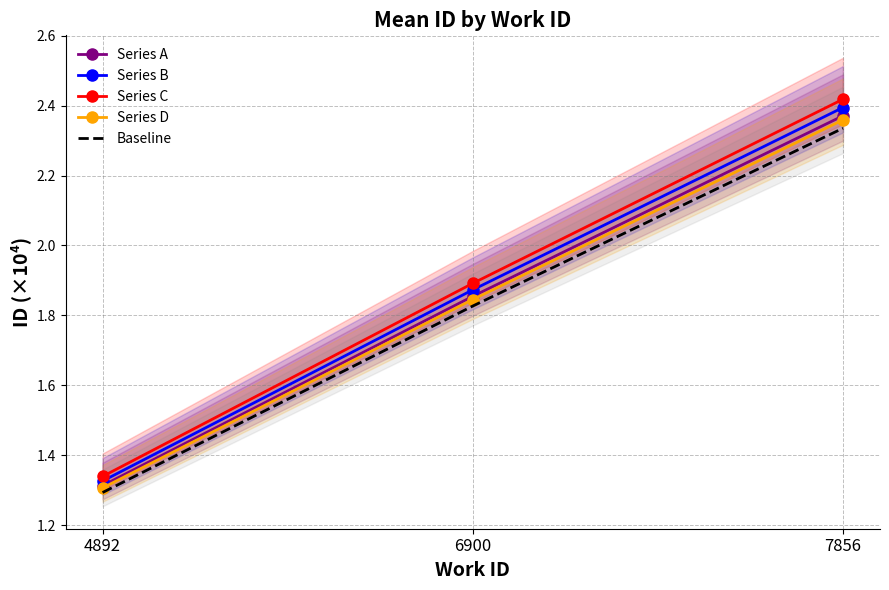

Reading left to right, extract all data points from this chart.

Series A: 4892=1.3	6900=1.9	7856=2.4
Series B: 4892=1.3	6900=1.9	7856=2.4
Series C: 4892=1.3	6900=1.9	7856=2.4
Series D: 4892=1.3	6900=1.8	7856=2.4
Baseline: 4892=1.3	6900=1.8	7856=2.3